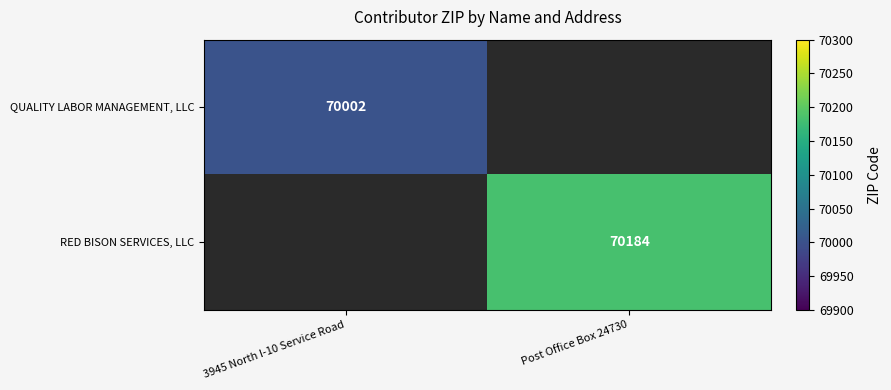

The value of RED BISON SERVICES, LLC at Post Office Box 24730 is 70184. True or false?

True